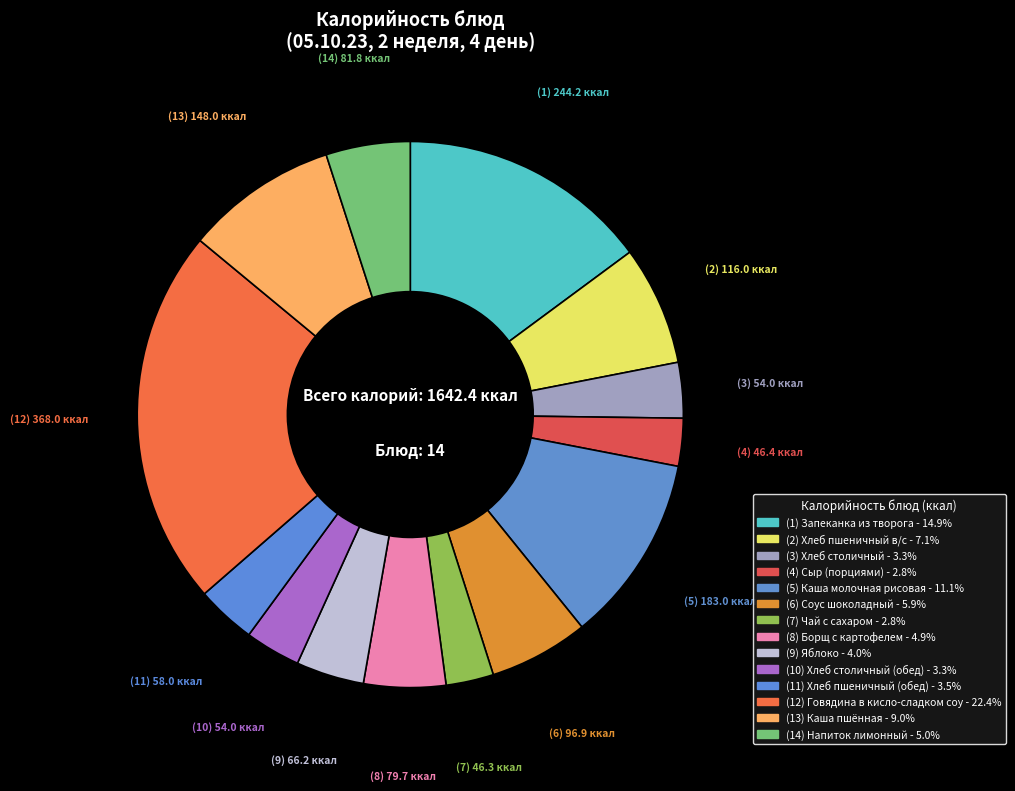

Which category has the smallest portion of the pie?

Чай с сахаром